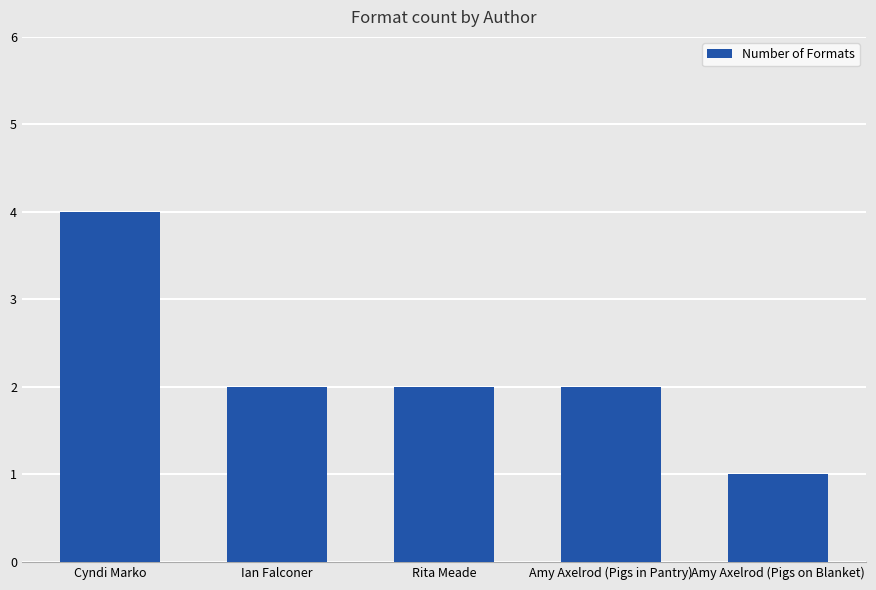

Is it true that the value at Cyndi Marko is 4?

True